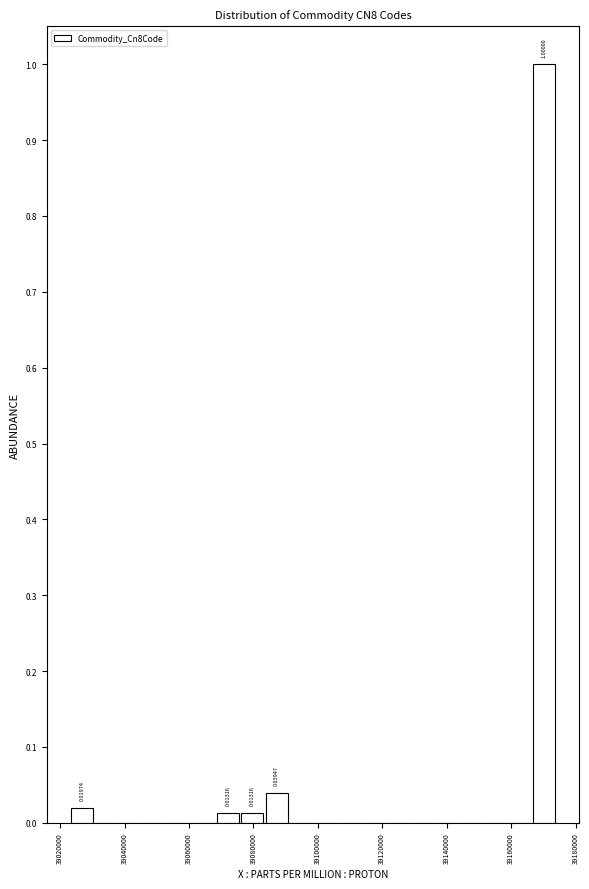

Read against the x-axis, roughly where is the centre of the tallest bar?

39170000